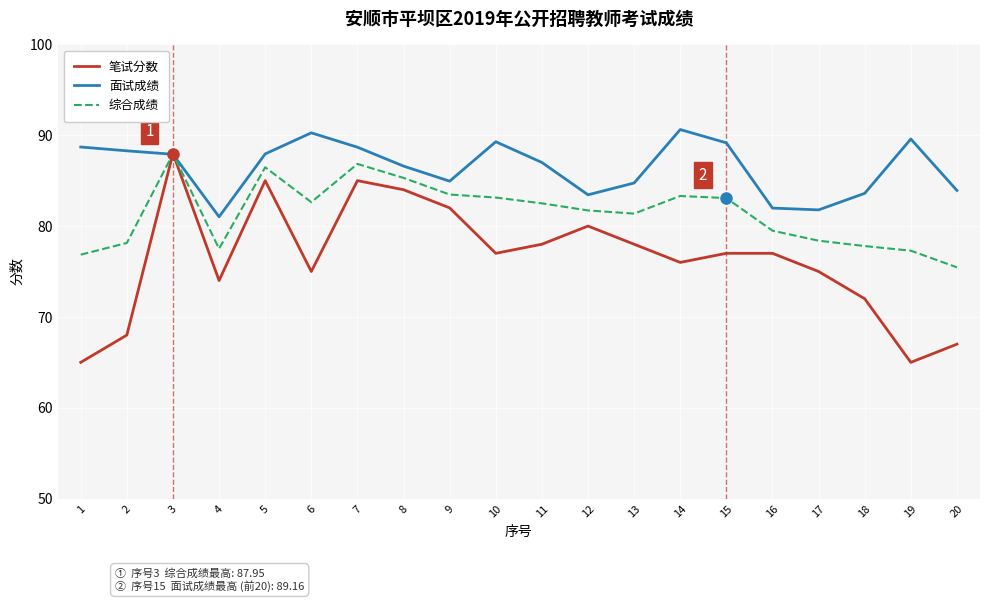

Between 1 and 5, which series saw the biggest shift?

笔试分数